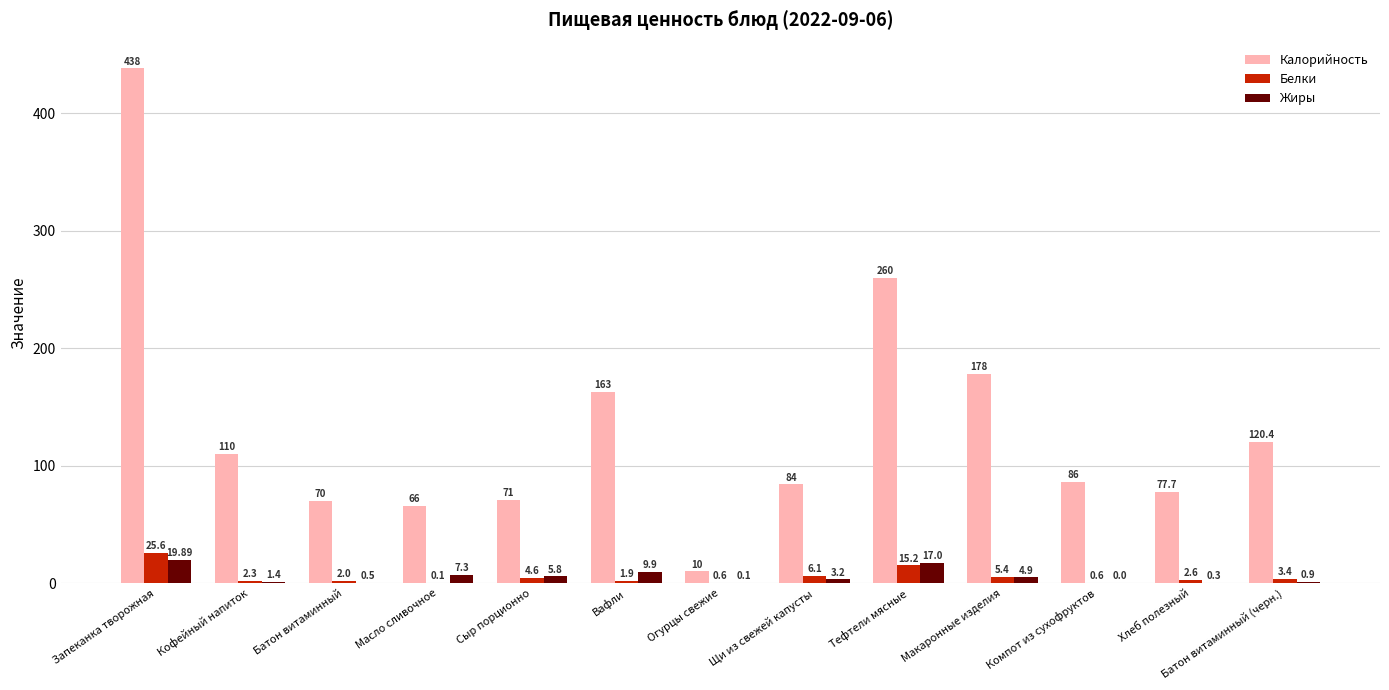

What is the total value across all series at Батон витаминный?

72.5